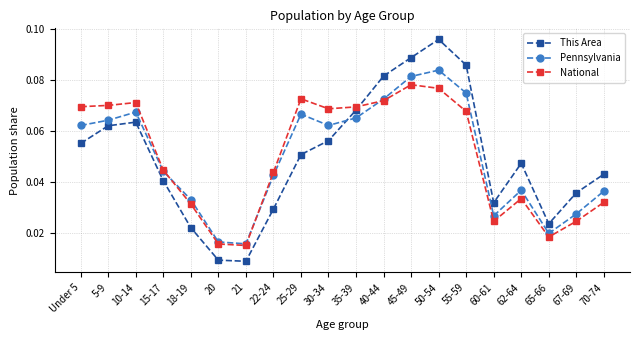

How many lines are shown in the chart?

3